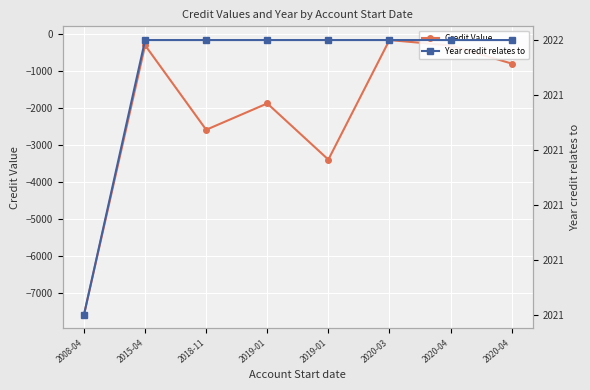

Is it true that Credit Value equals -551.5 at 2020-04?

False